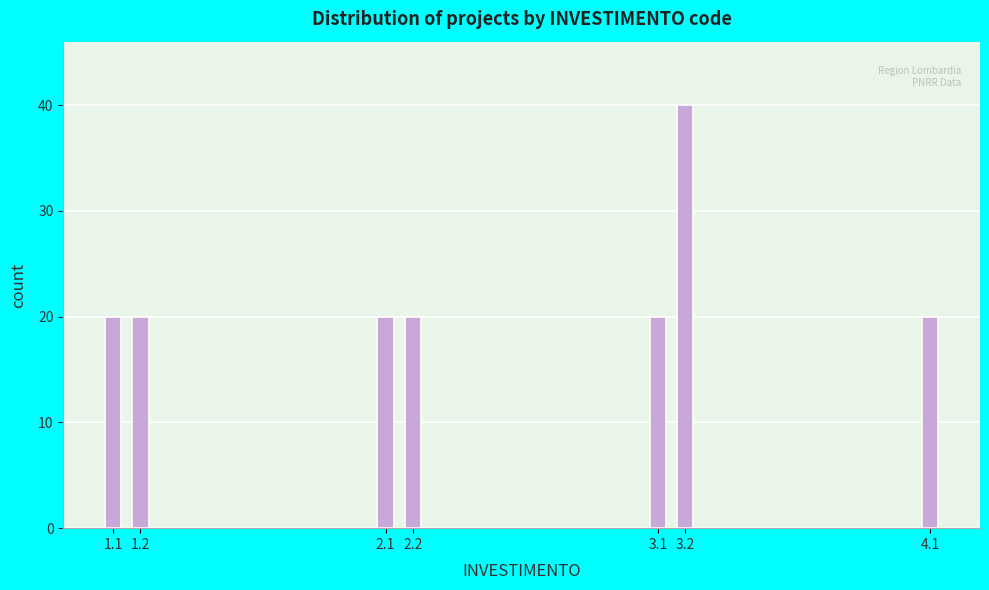

Reading left to right, list all the values displayed in this chart.

20	20	20	20	20	40	20